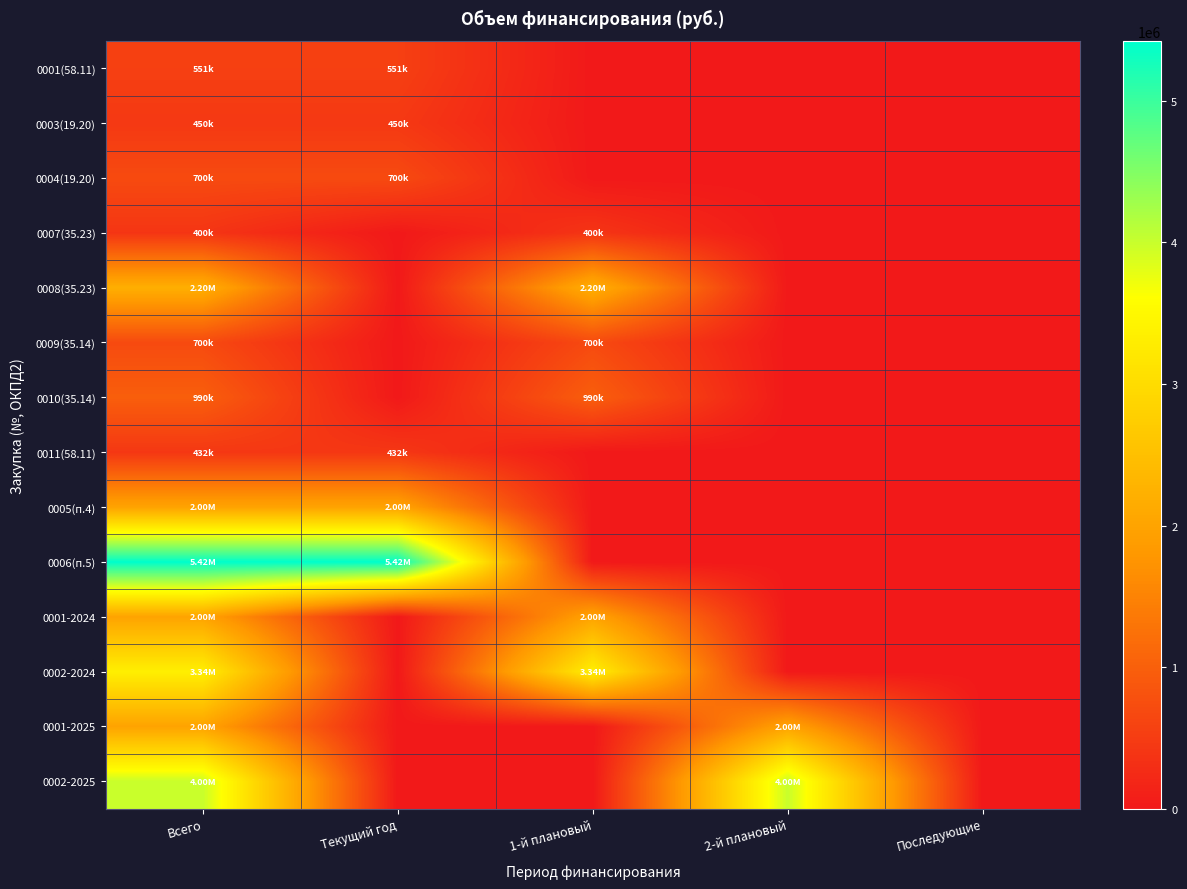

How many categories are shown in the chart?

5